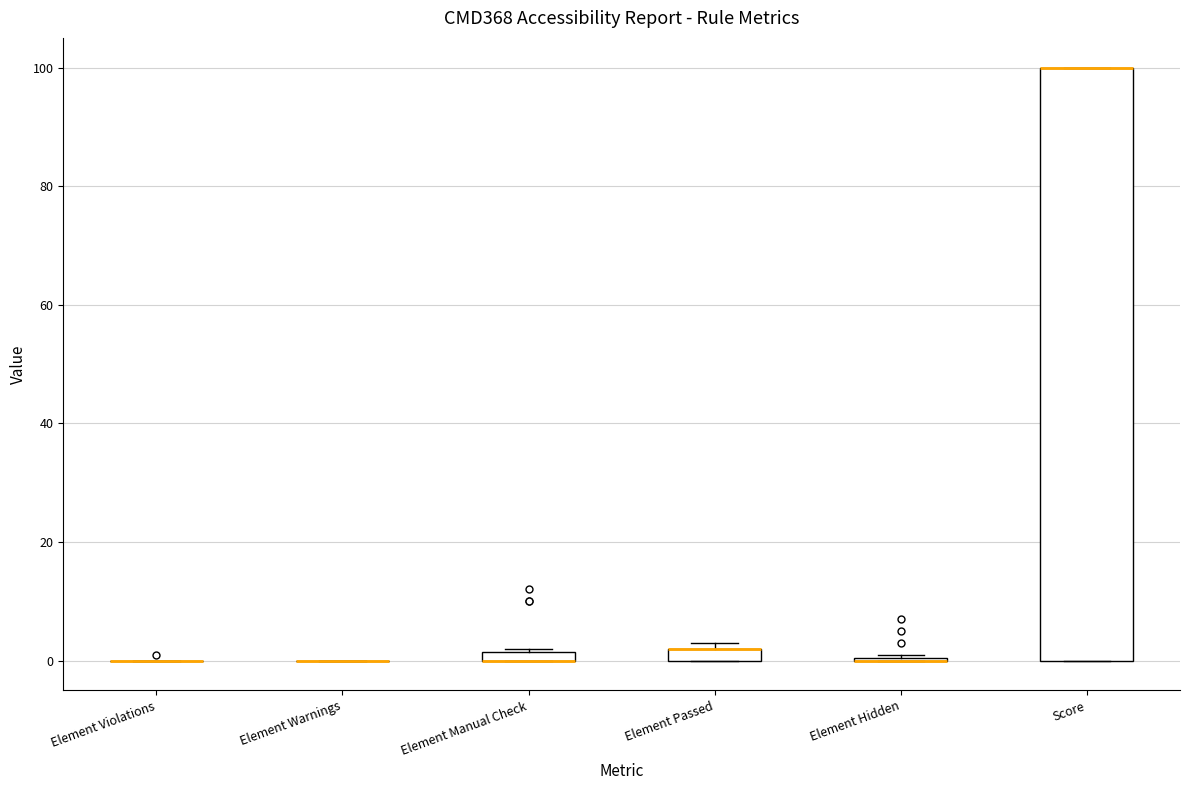

Where is the upper edge of the box for Element Manual Check on the y-axis? The values are not printed on the chart, so give them approximately, as read against the axis.

2